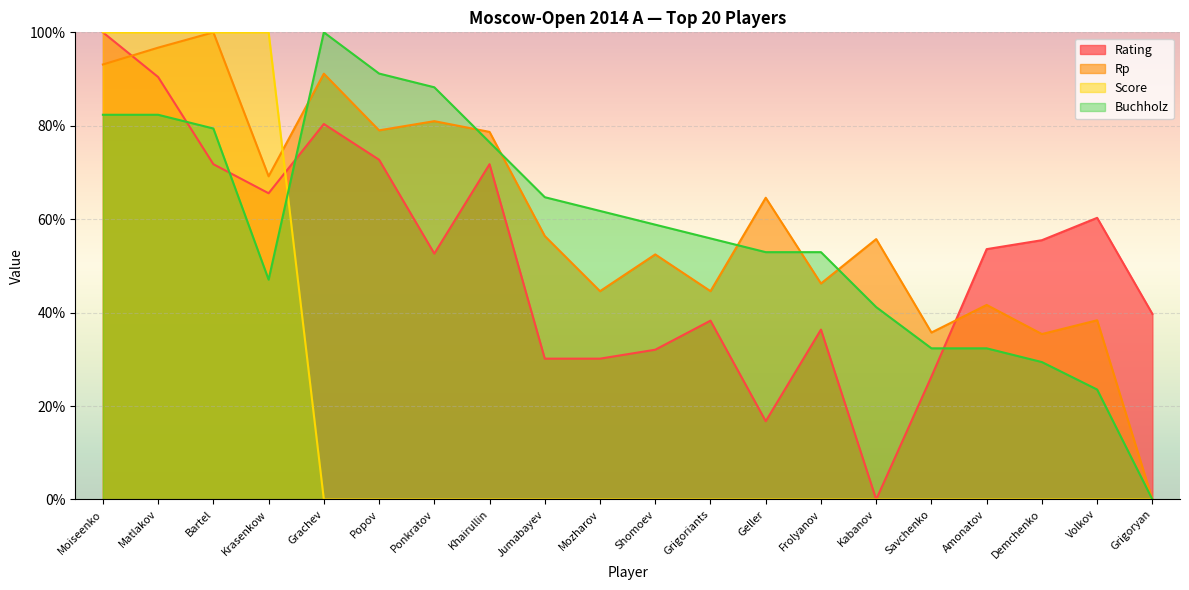

What is the difference between the Rp values at Grigoriants and Ponkratov?

36.4